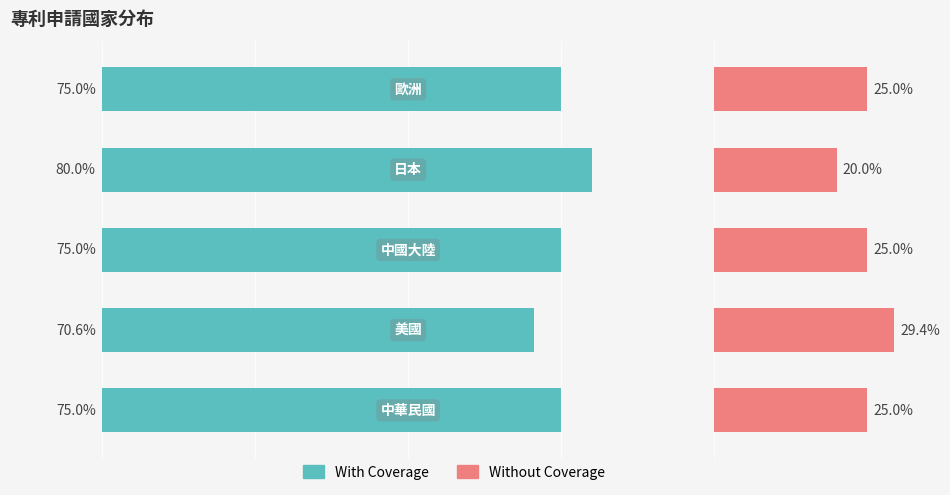

Is it true that the value at 1 is 97.7?

False